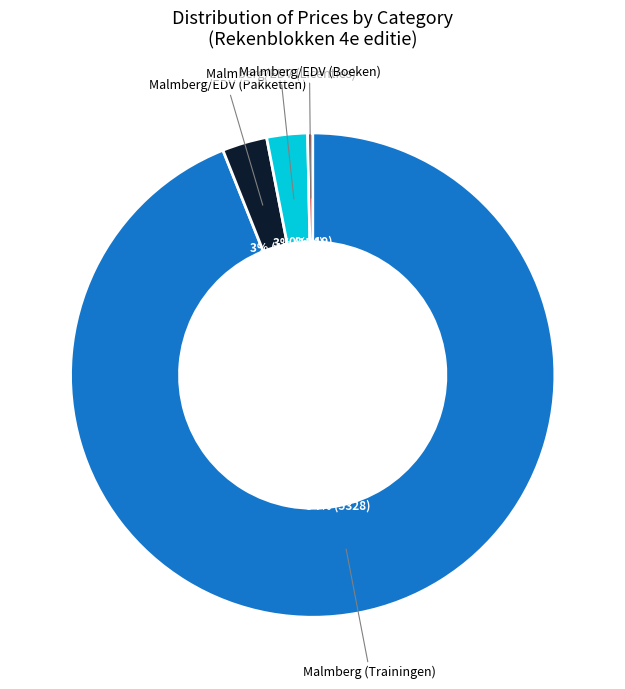

How many segments does this pie chart have?

4